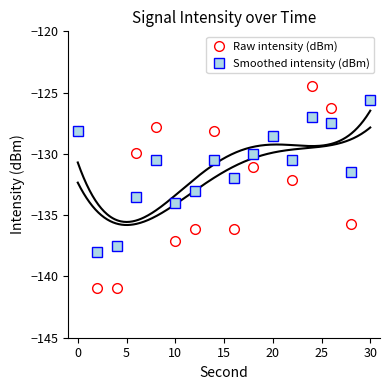

How many values in the Smoothed intensity (dBm) series exceed -130?

5